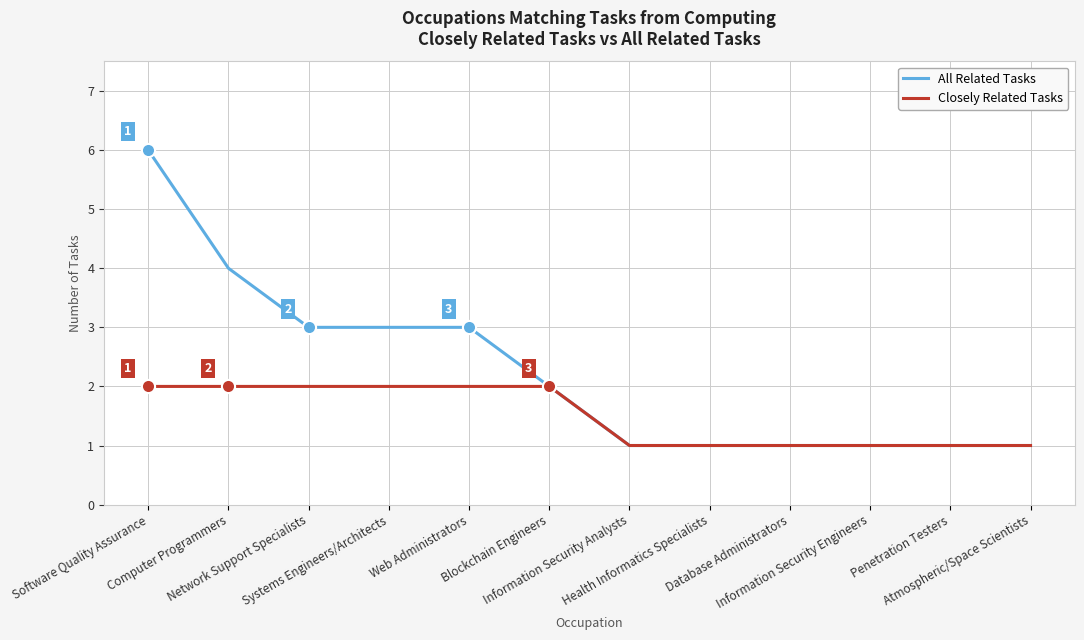

Which series has the widest spread of values?

All Related Tasks